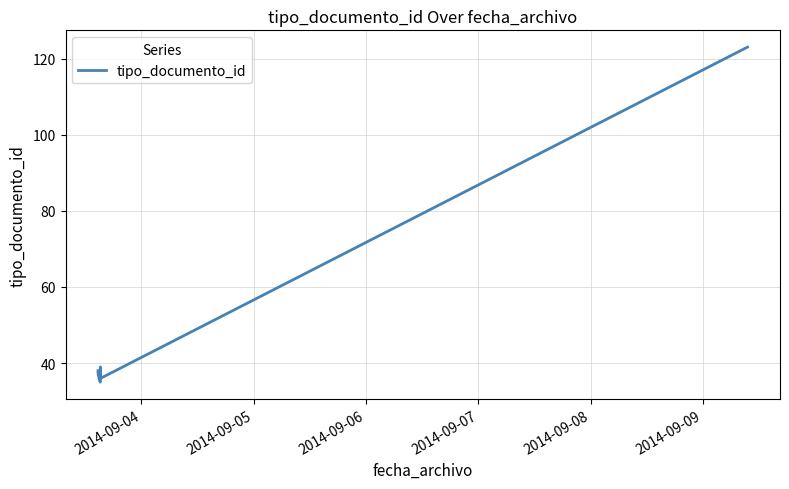

What is the difference between the second highest and minimum values?

4